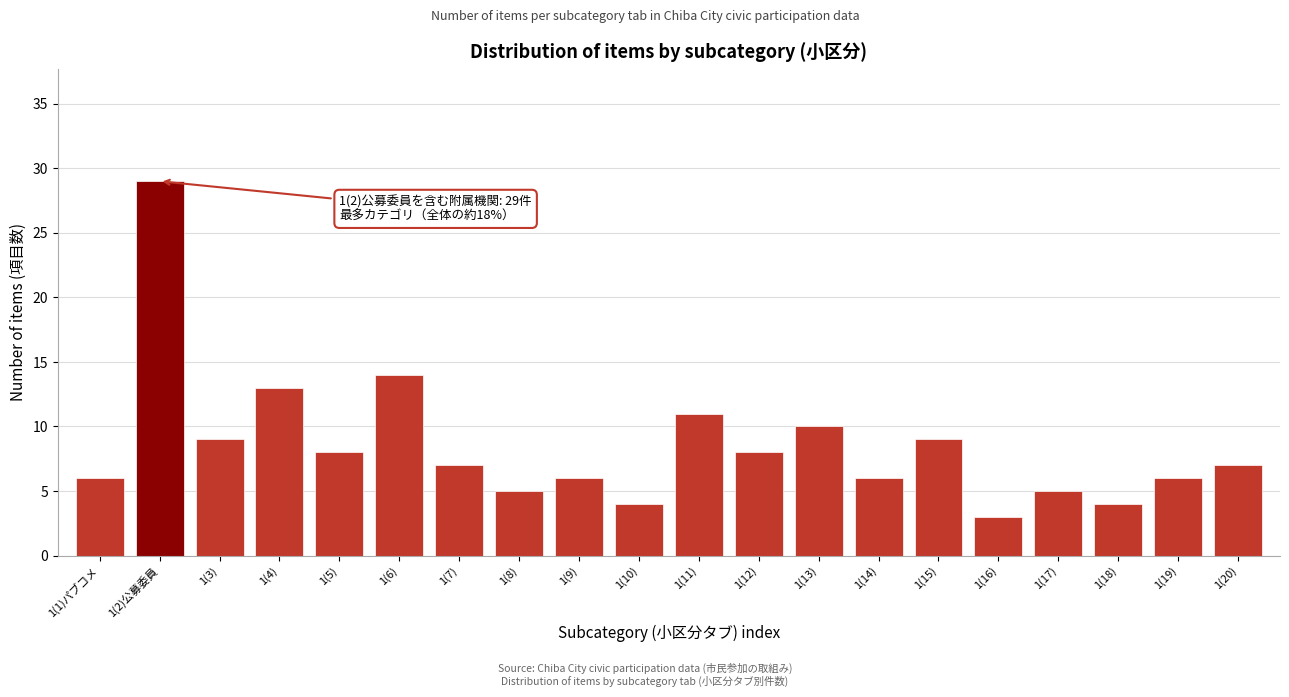

Reading right to left, what are all the values shown in this chart?

1(20)=7	1(19)=6	1(18)=4	1(17)=5	1(16)=3	1(15)=9	1(14)=6	1(13)=10	1(12)=8	1(11)=11	1(10)=4	1(9)=6	1(8)=5	1(7)=7	1(6)=14	1(5)=8	1(4)=13	1(3)=9	1(2)公募委員=29	1(1)パブコメ=6